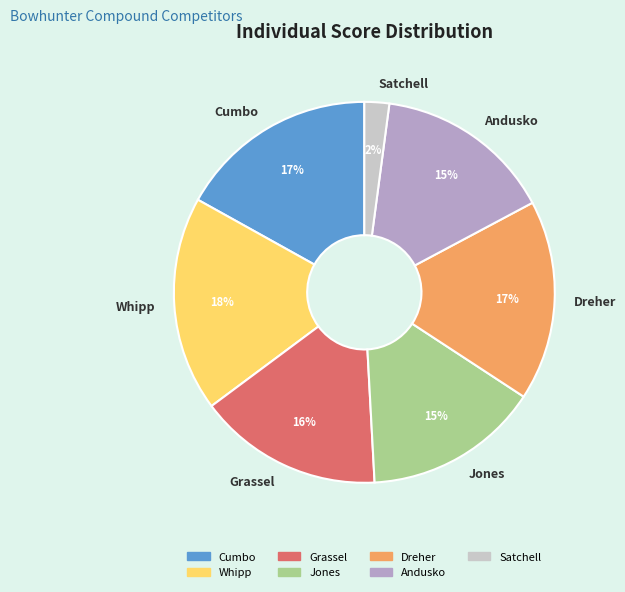

True or false: Jones accounts for 15% of the total.

True